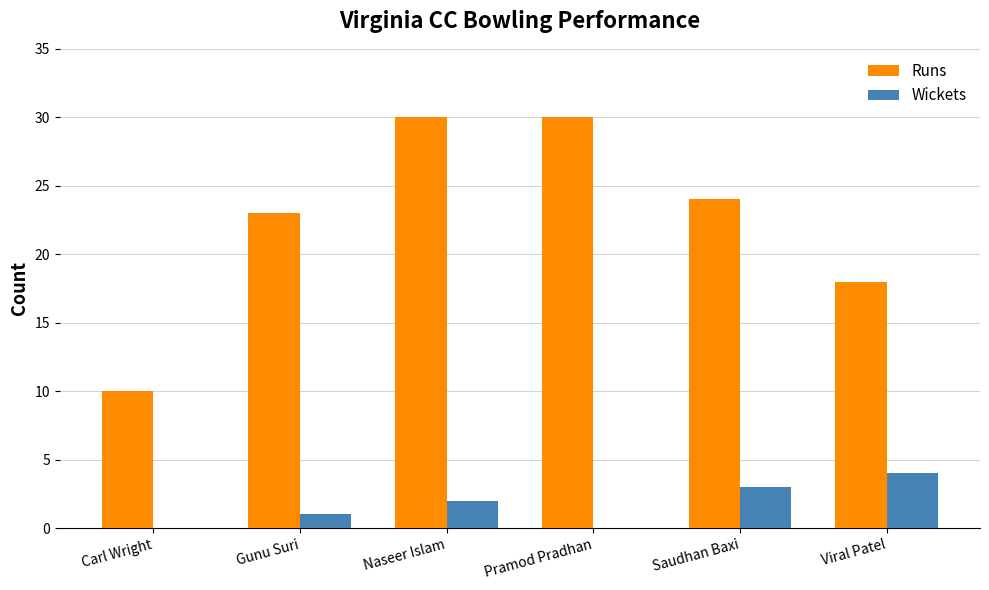

Between Carl Wright and Pramod Pradhan, which series saw the biggest shift?

Runs